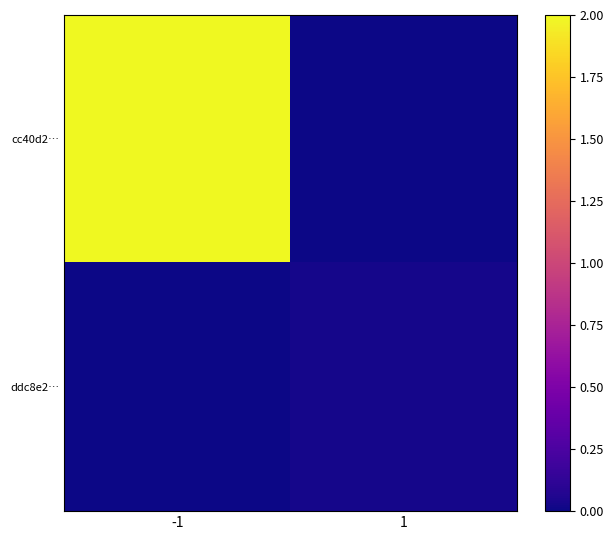

List the series in order of their overall mean, lowest first.

ddc8e2…, cc40d2…